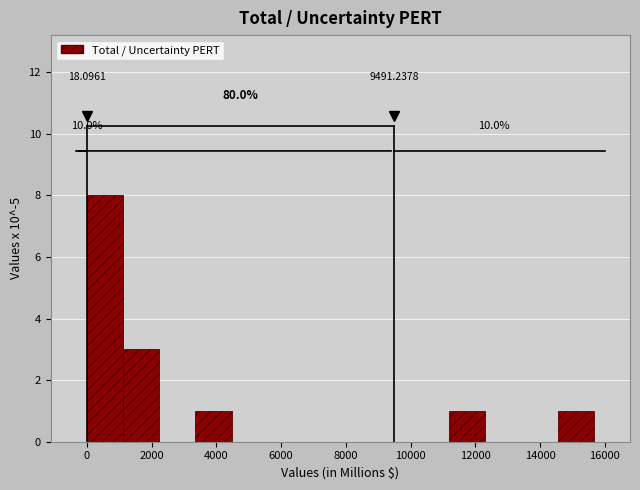

Over which range of the x-axis is the bar tallest?

0 to 1200